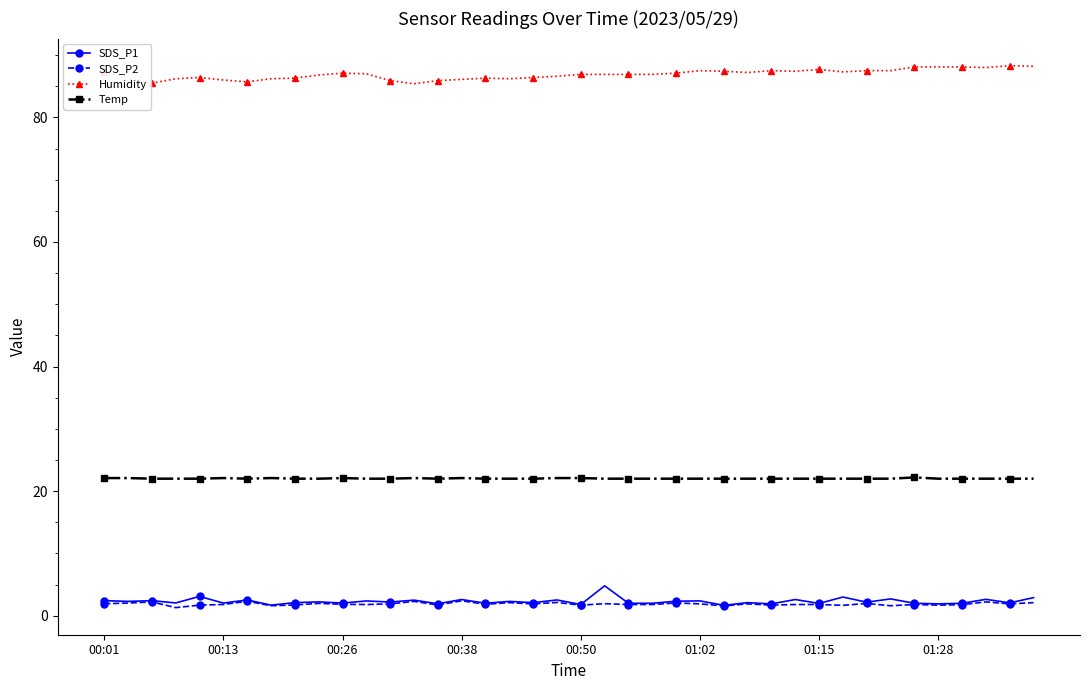

What is the maximum value for SDS_P2?

2.4